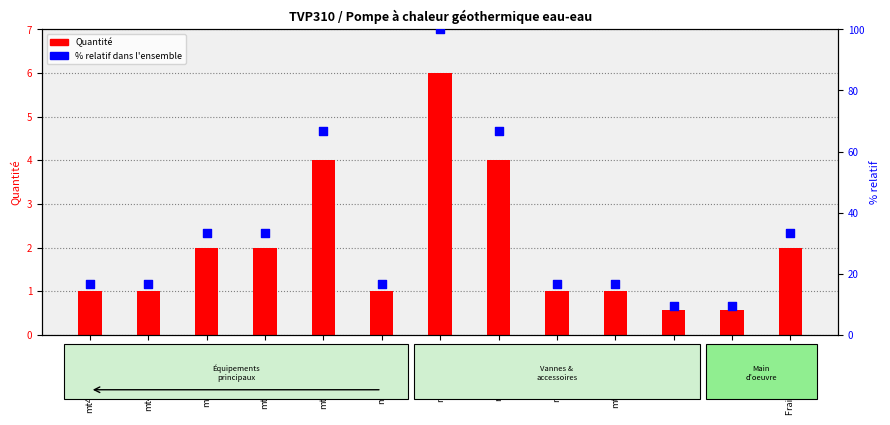

What are all the series names shown in the legend?

Quantité, % relatif dans l'ensemble